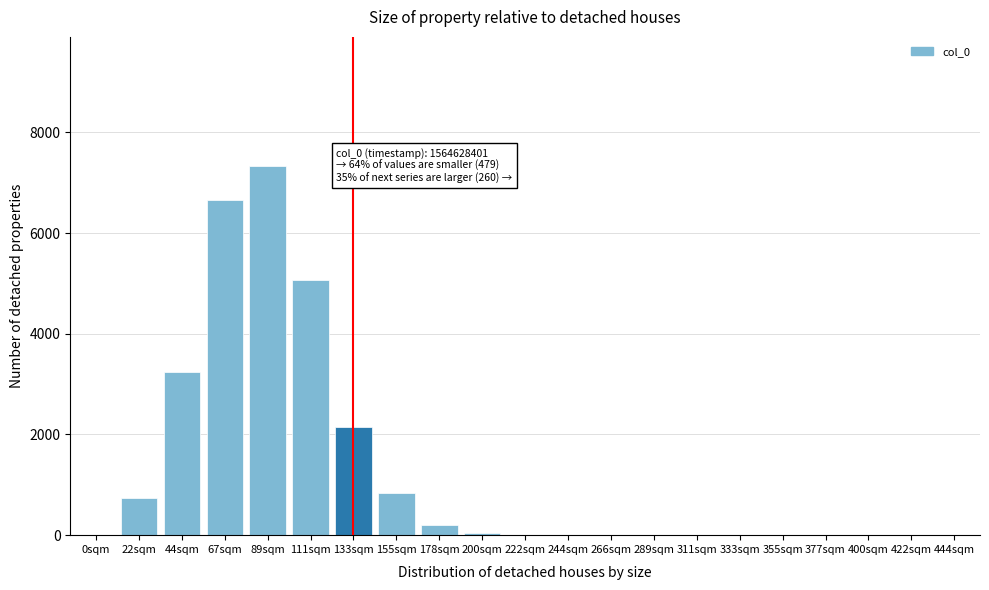

The value at 355sqm is 3121. True or false?

False